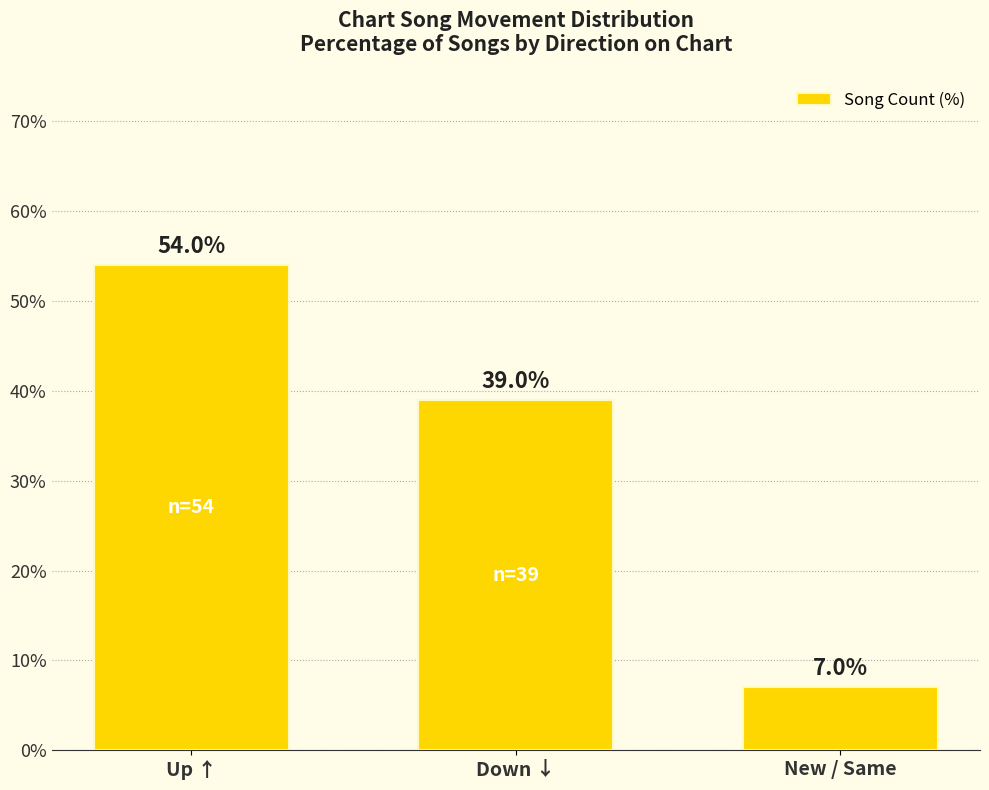

Approximately how many times larger is the value at Up ↑ compared to New / Same?

7.7